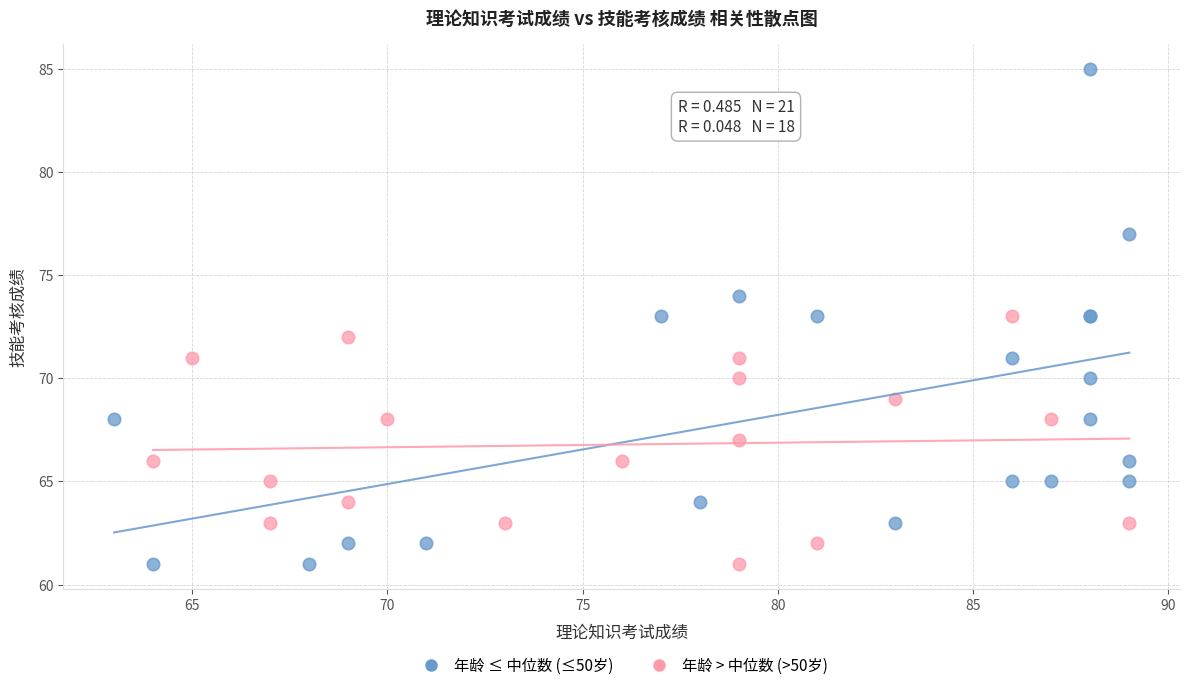

Which series reaches the maximum Y coordinate?

年龄 ≤ 中位数 (≤50岁)